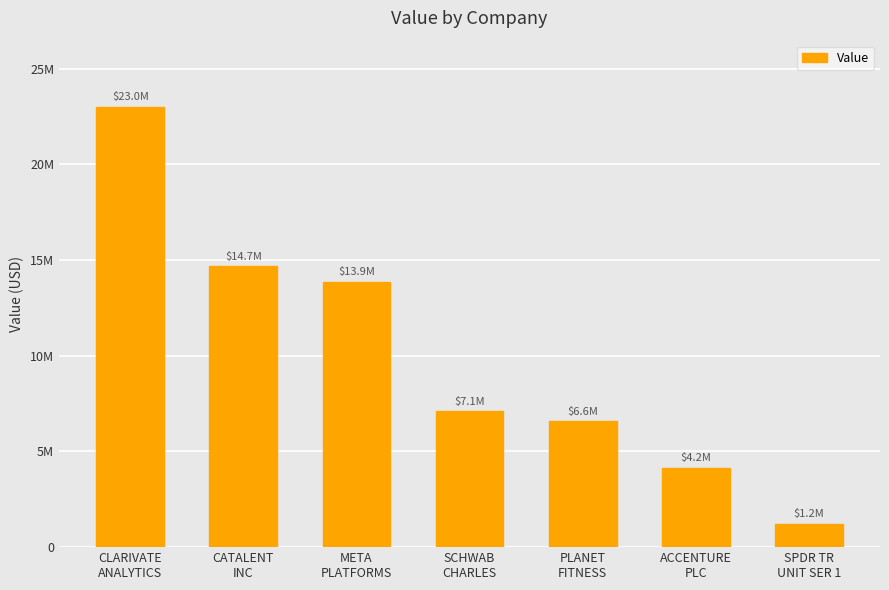

Are the bars horizontal?

No